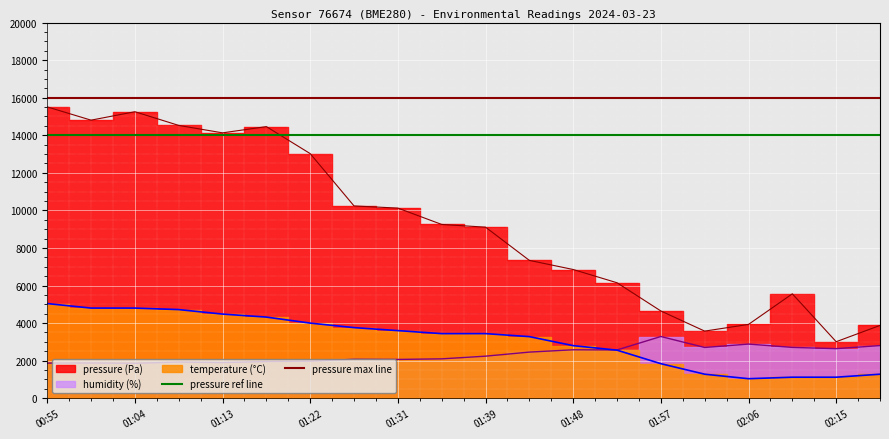

What is the average value of the pressure max line series?

16000